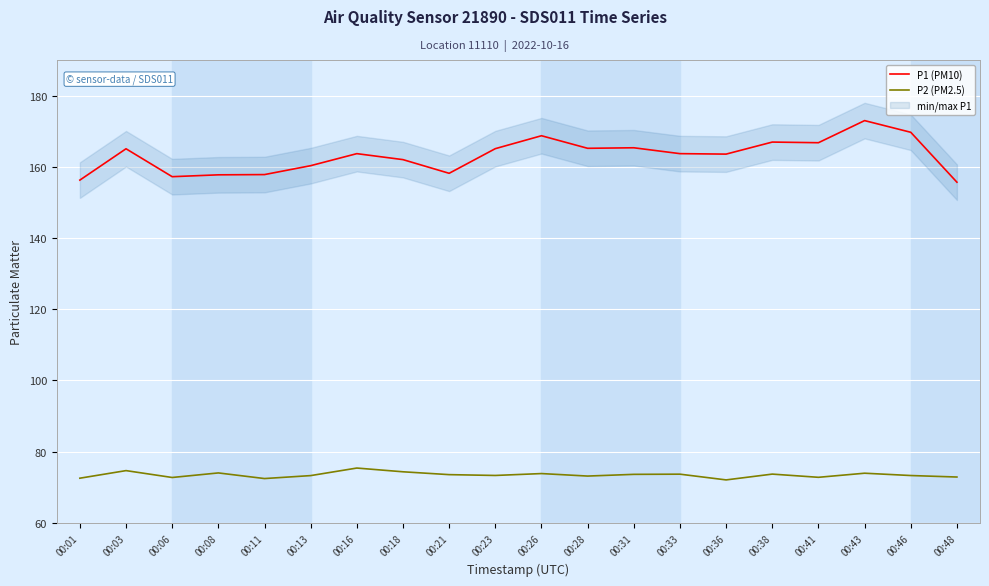

Is it true that P1 (PM10) equals 165.2 at 00:28?

True